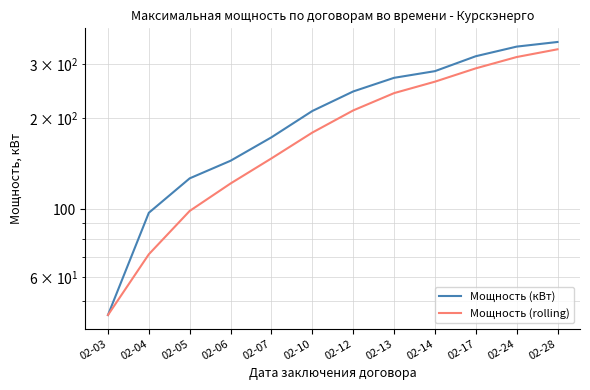

What is the value of the Мощность (rolling) point at the 11th from the left?

316.6